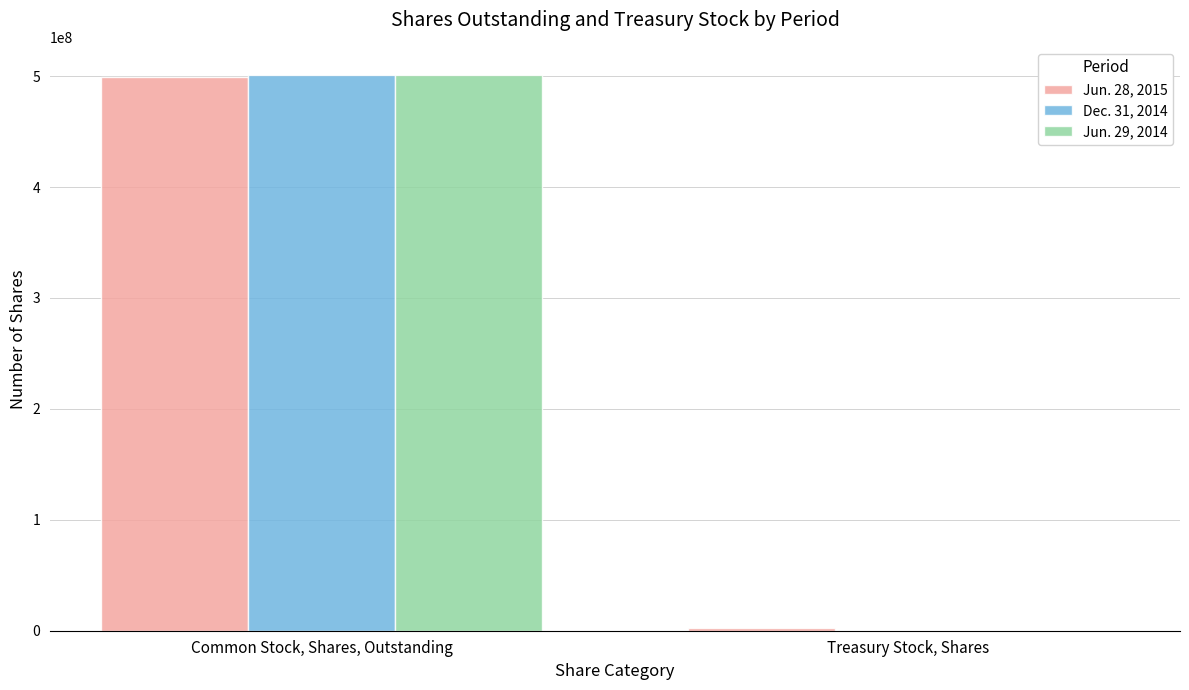

Count the number of categories in the chart.

2